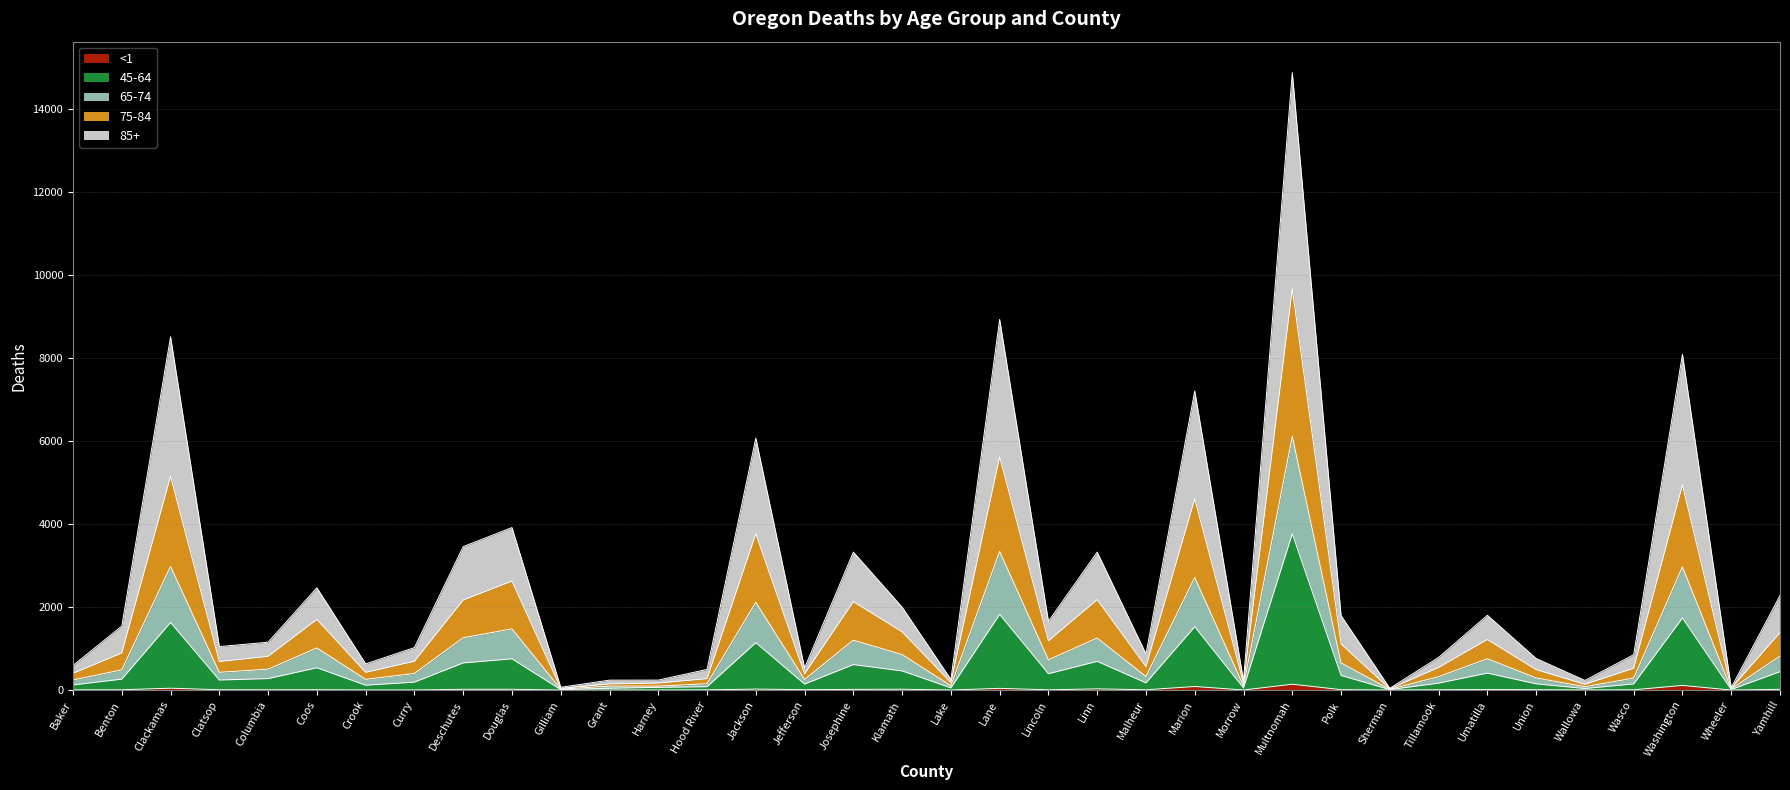

At which category is the sum across all series the highest?

Multnomah